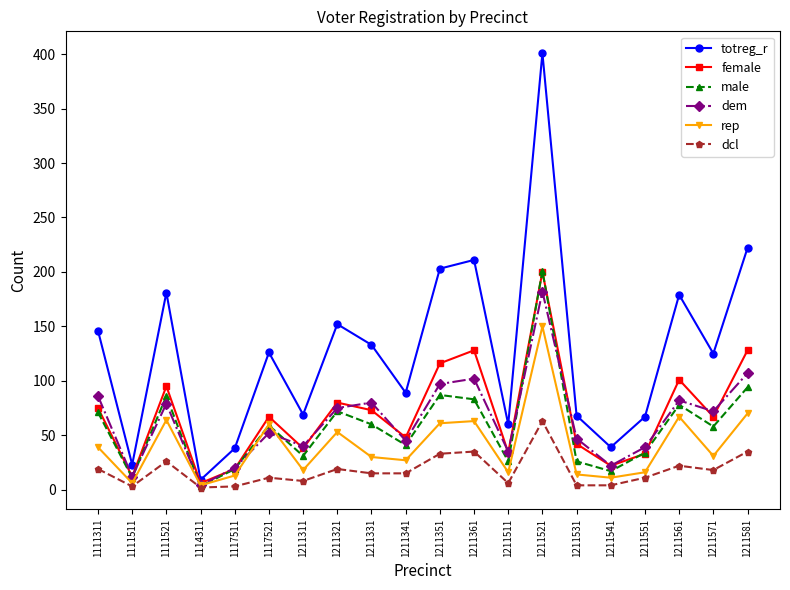

Which category has the highest value across all series?

1211521